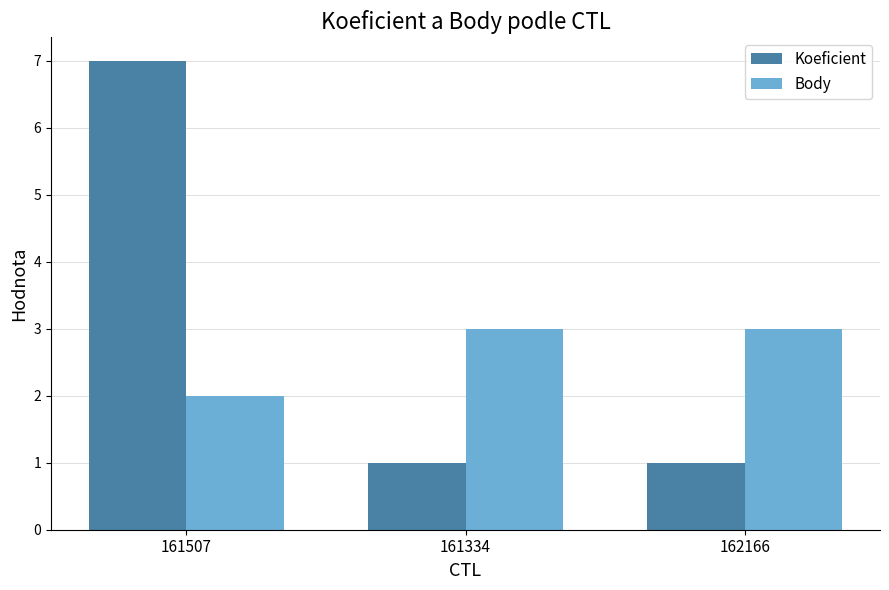

What is the greatest value displayed?

7